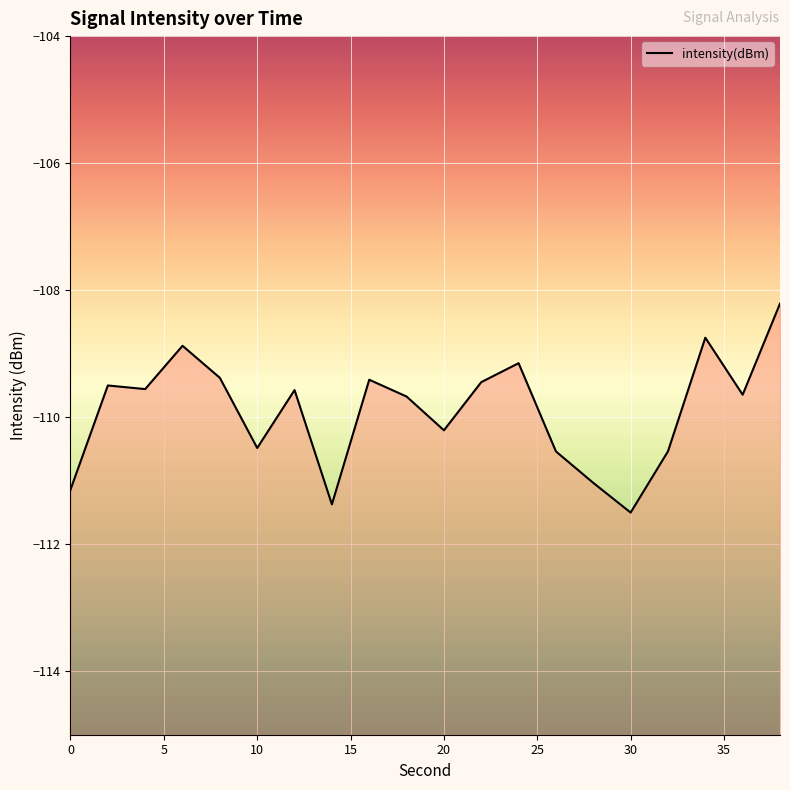

What is the difference between the maximum and minimum values?

3.3